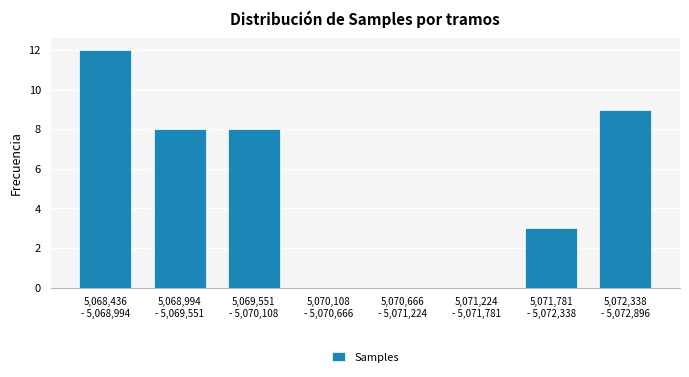

What is the greatest value displayed?

12